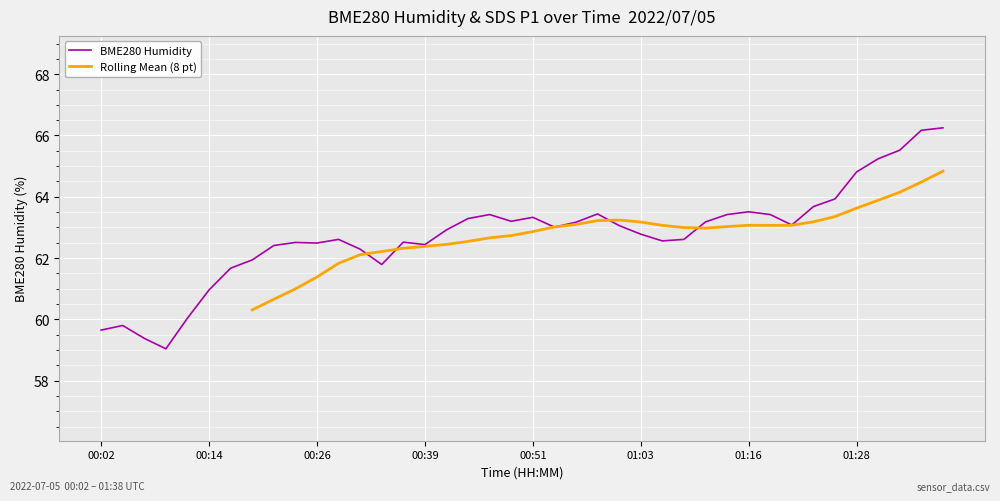

Rank the series at 14 from lowest to highest value.

Rolling Mean (8 pt), BME280 Humidity